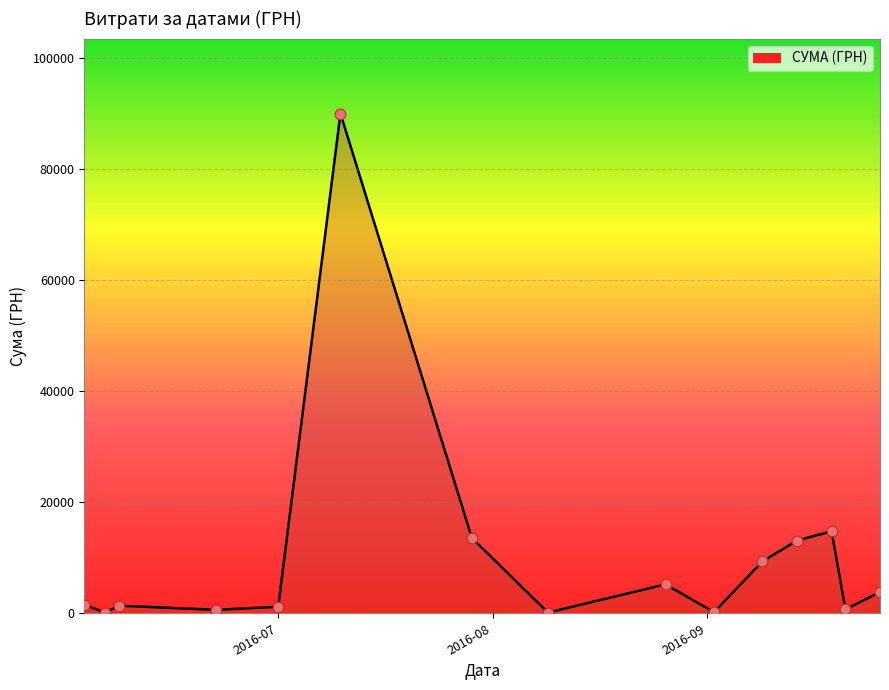

What is the difference between the maximum and minimum values?

89892.0